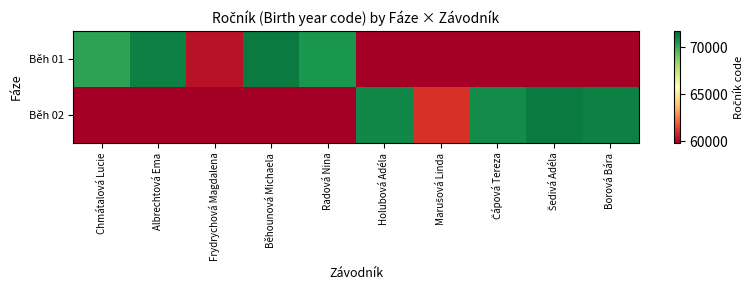

Reading left to right, list all the values displayed in this chart.

Běh 01: Chmátalová Lucie=70209	Albrechtová Ema=71108	Frydrychová Magdalena=60303	Běhounová Michaela=71216	Radová Nina=70525	Holubová Adéla=59303	Marušová Linda=59303	Čápová Tereza=59303	Šedivá Adéla=59303	Borová Bára=59303
Běh 02: Chmátalová Lucie=59303	Albrechtová Ema=59303	Frydrychová Magdalena=59303	Běhounová Michaela=59303	Radová Nina=59303	Holubová Adéla=70917	Marušová Linda=61025	Čápová Tereza=70826	Šedivá Adéla=71218	Borová Bára=71110